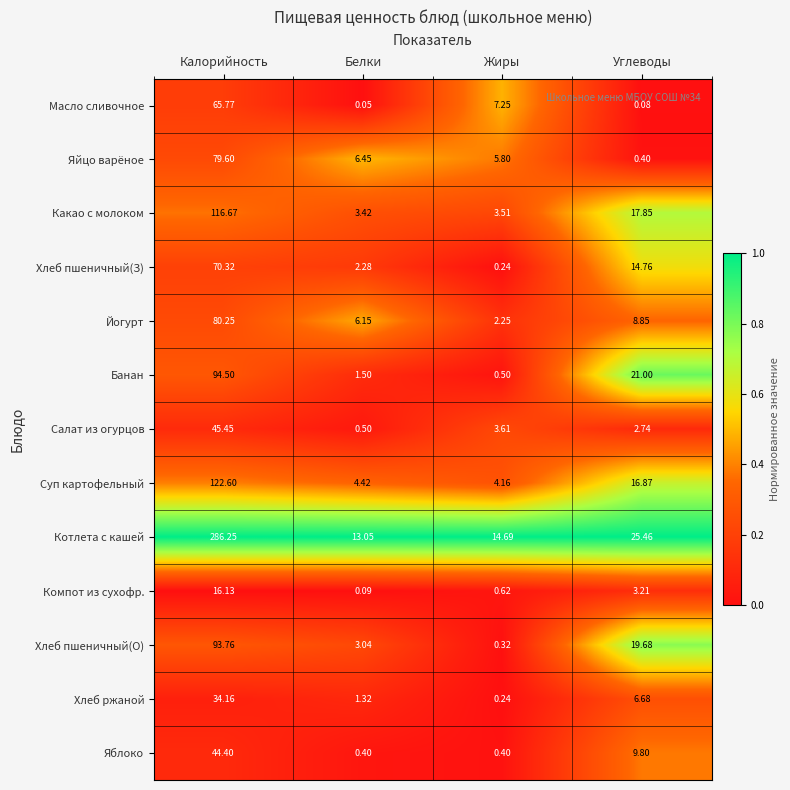

At which category is the sum across all series the highest?

Калорийность